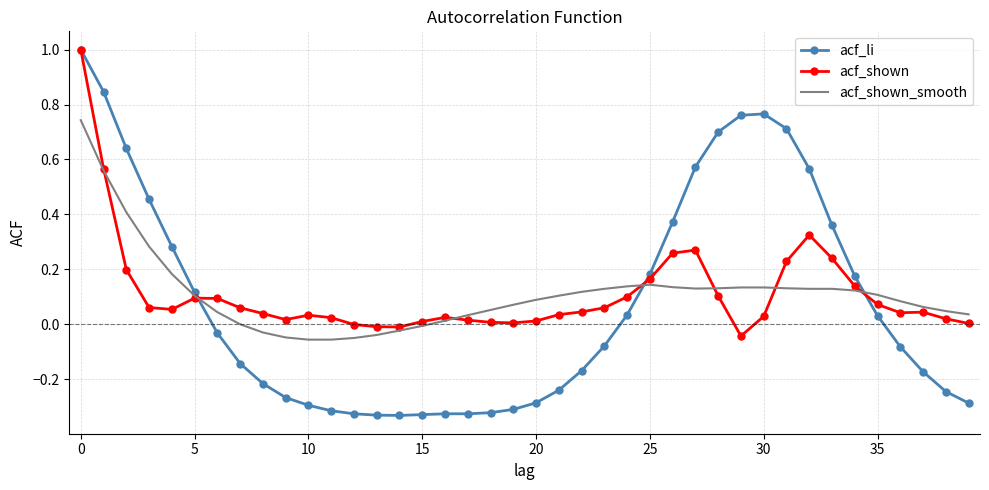

What is the greatest value displayed?

1.0